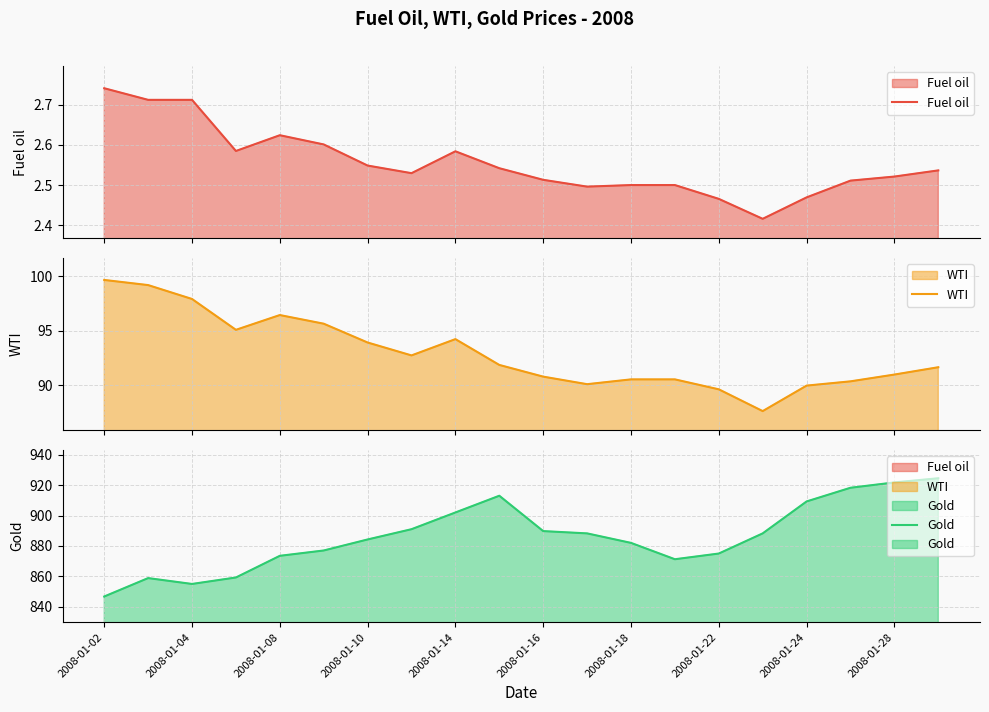

What is the difference between the maximum and minimum values in the Fuel oil series?

0.3